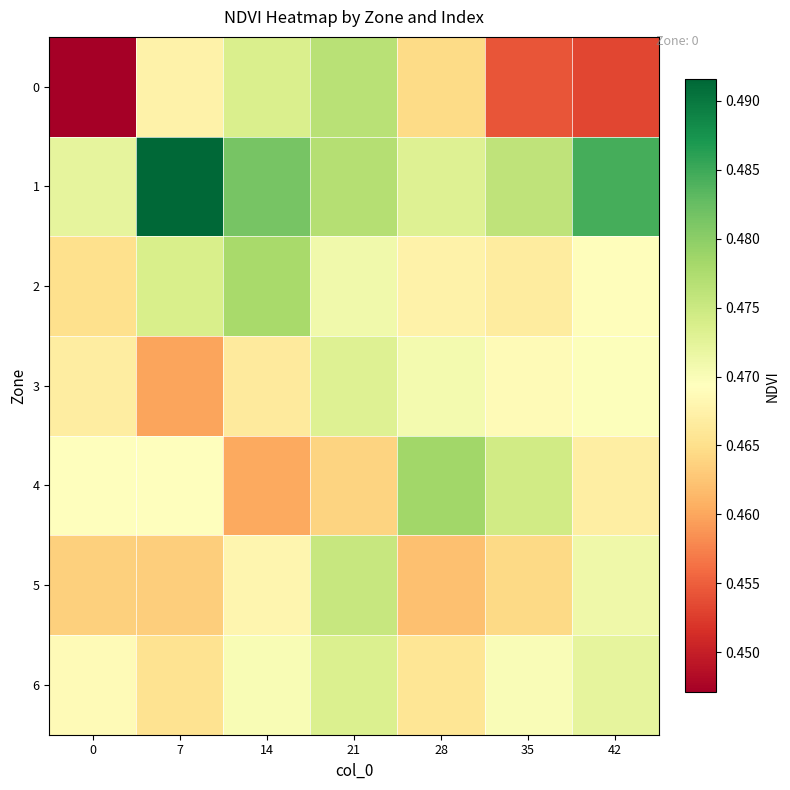

Reading left to right, extract all data points from this chart.

0: 0=0.4	7=0.5	14=0.5	21=0.5	28=0.5	35=0.5	42=0.5
1: 0=0.5	7=0.5	14=0.5	21=0.5	28=0.5	35=0.5	42=0.5
2: 0=0.5	7=0.5	14=0.5	21=0.5	28=0.5	35=0.5	42=0.5
3: 0=0.5	7=0.5	14=0.5	21=0.5	28=0.5	35=0.5	42=0.5
4: 0=0.5	7=0.5	14=0.5	21=0.5	28=0.5	35=0.5	42=0.5
5: 0=0.5	7=0.5	14=0.5	21=0.5	28=0.5	35=0.5	42=0.5
6: 0=0.5	7=0.5	14=0.5	21=0.5	28=0.5	35=0.5	42=0.5